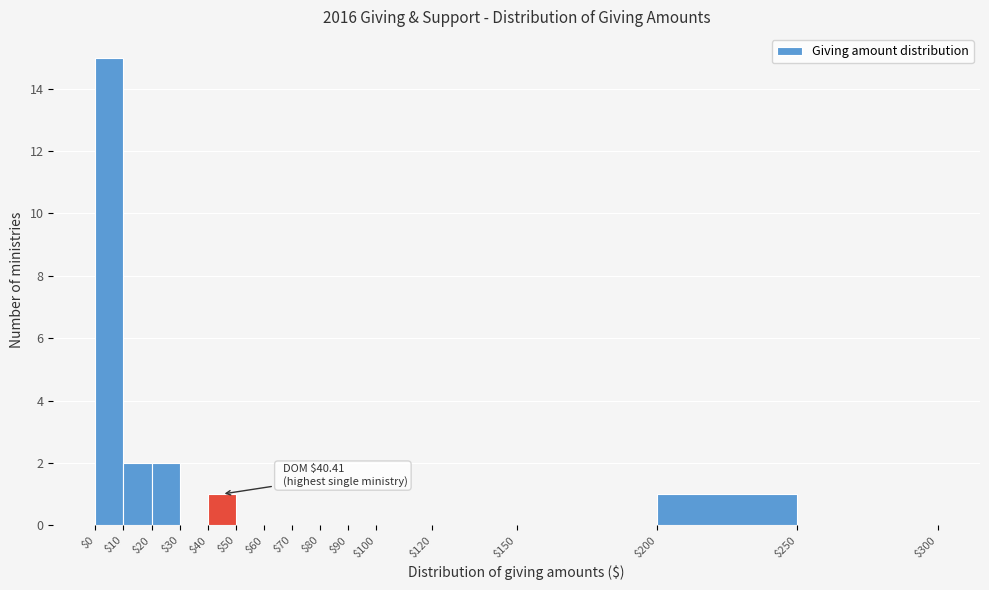

Over which range of the x-axis is the bar tallest?

$0 to $10